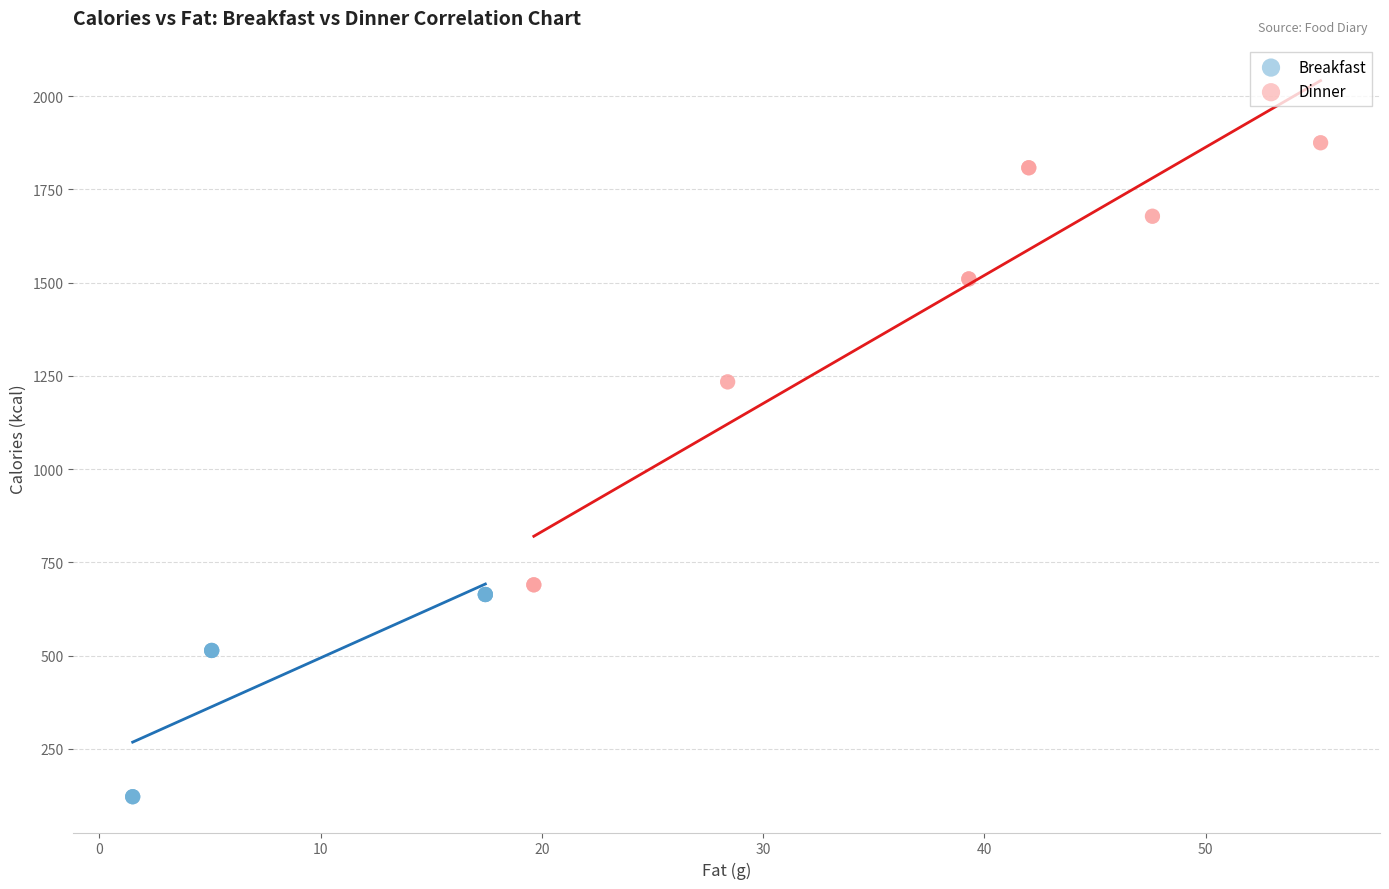

Which series has the widest spread of Y values?

Dinner